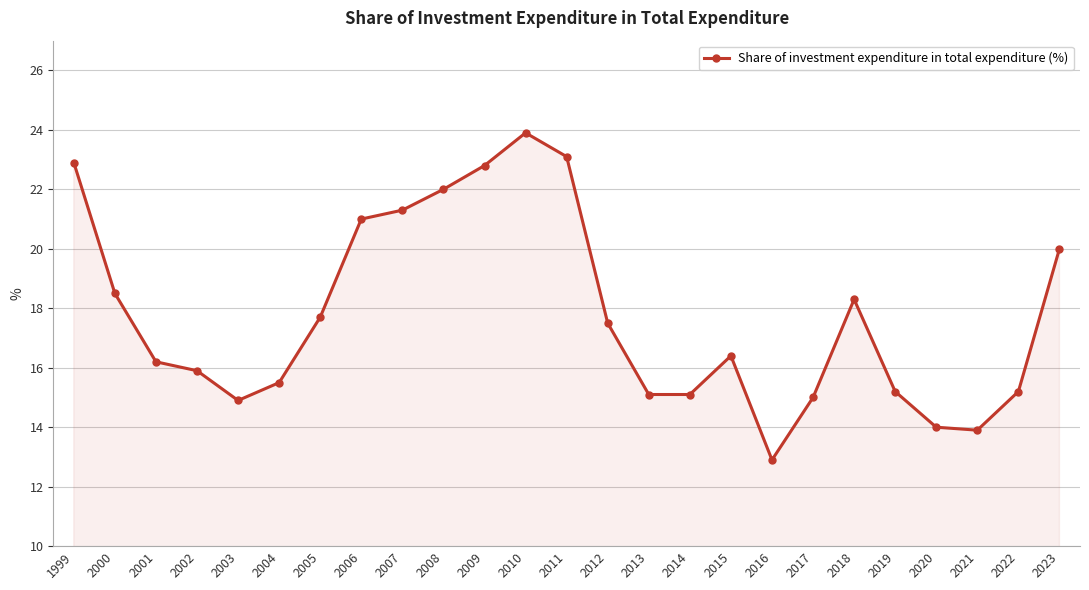

Does the chart display data point markers on the line(s)?

Yes